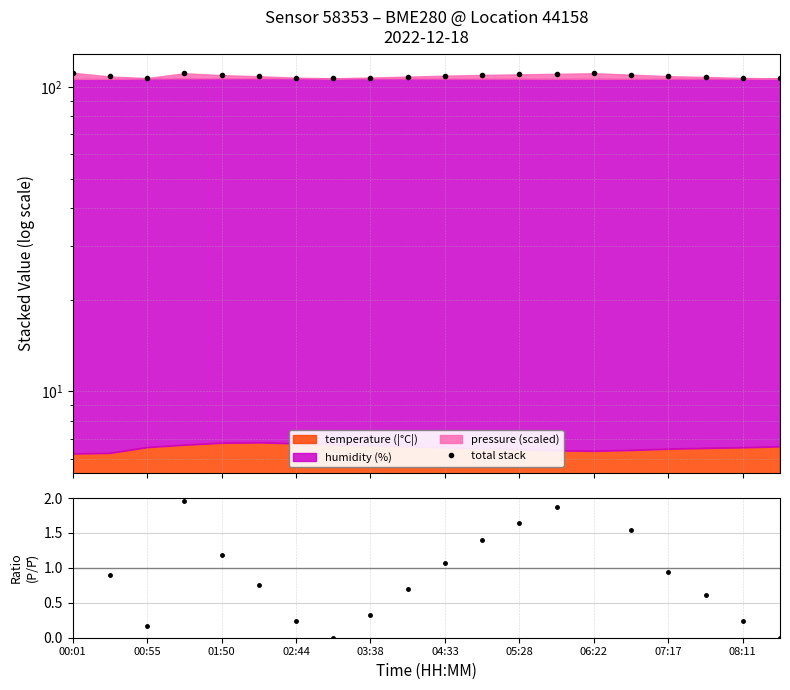

True or false: pressure ratio has more than 1 interior local peaks.

True